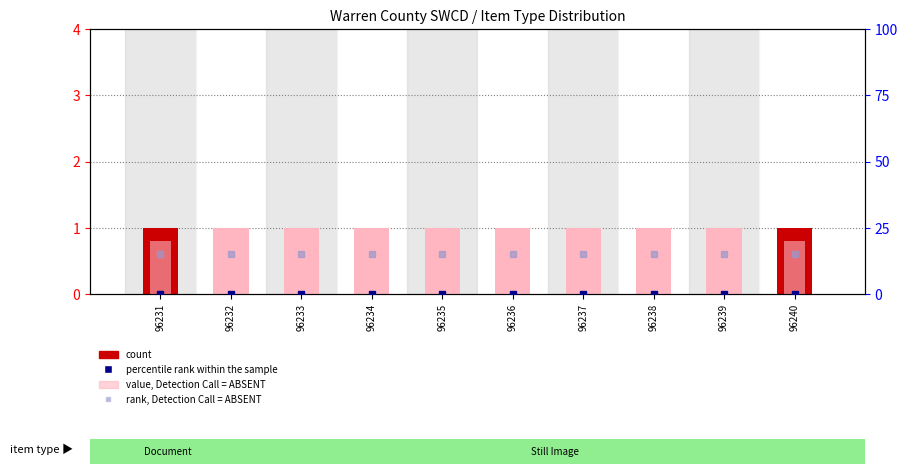

How many distinct data groups are displayed?

4